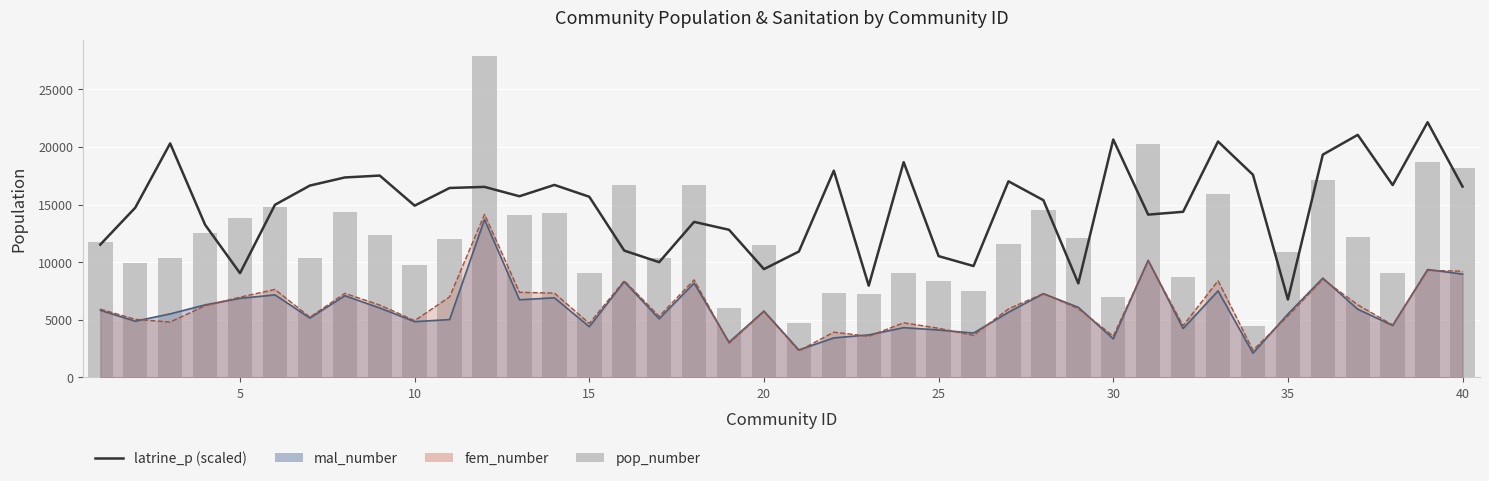

Does the chart contain stacked bars?

No